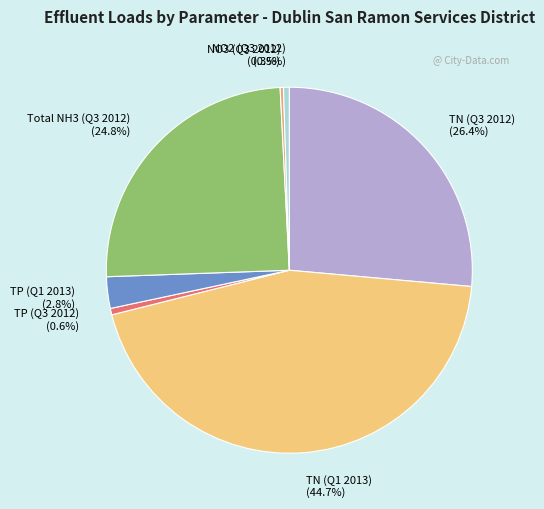

Is TP (Q1 2013) the majority of the pie?

No